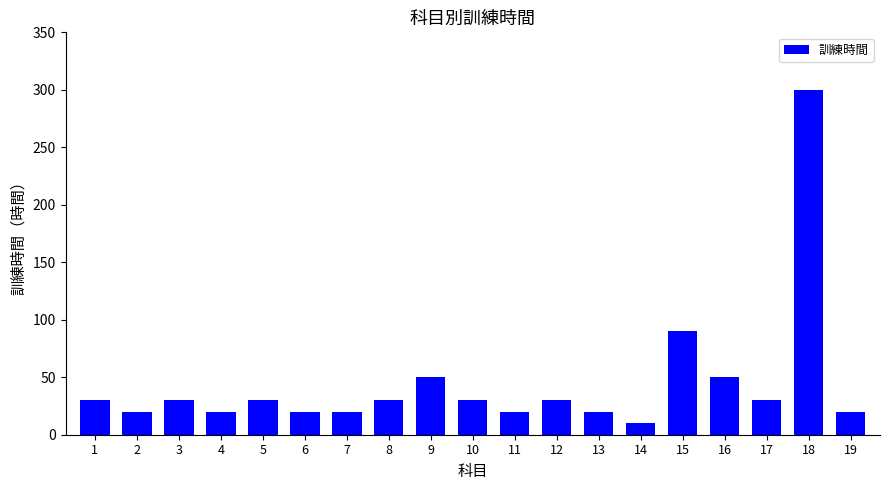

What is the difference between the maximum and second lowest values?

280